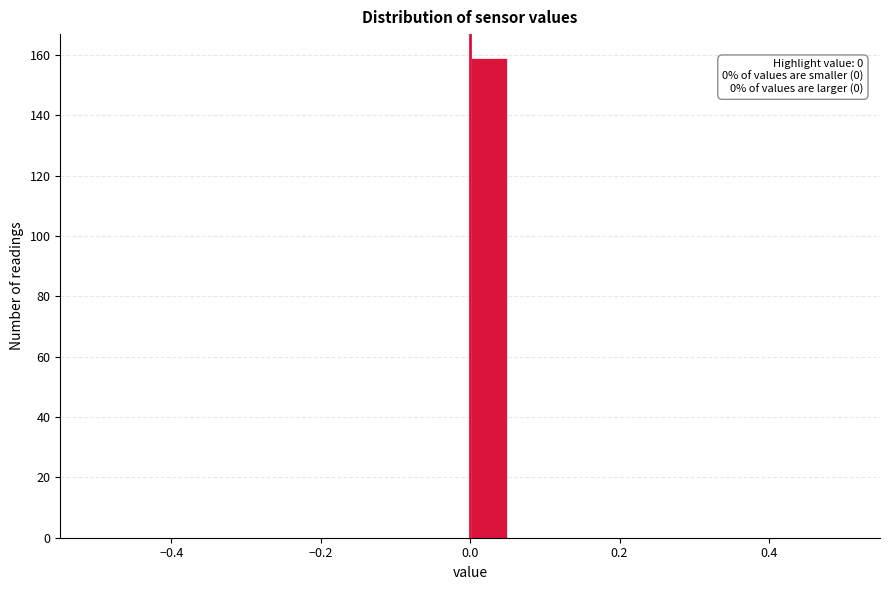

Read against the x-axis, roughly where is the centre of the tallest bar?

0.02